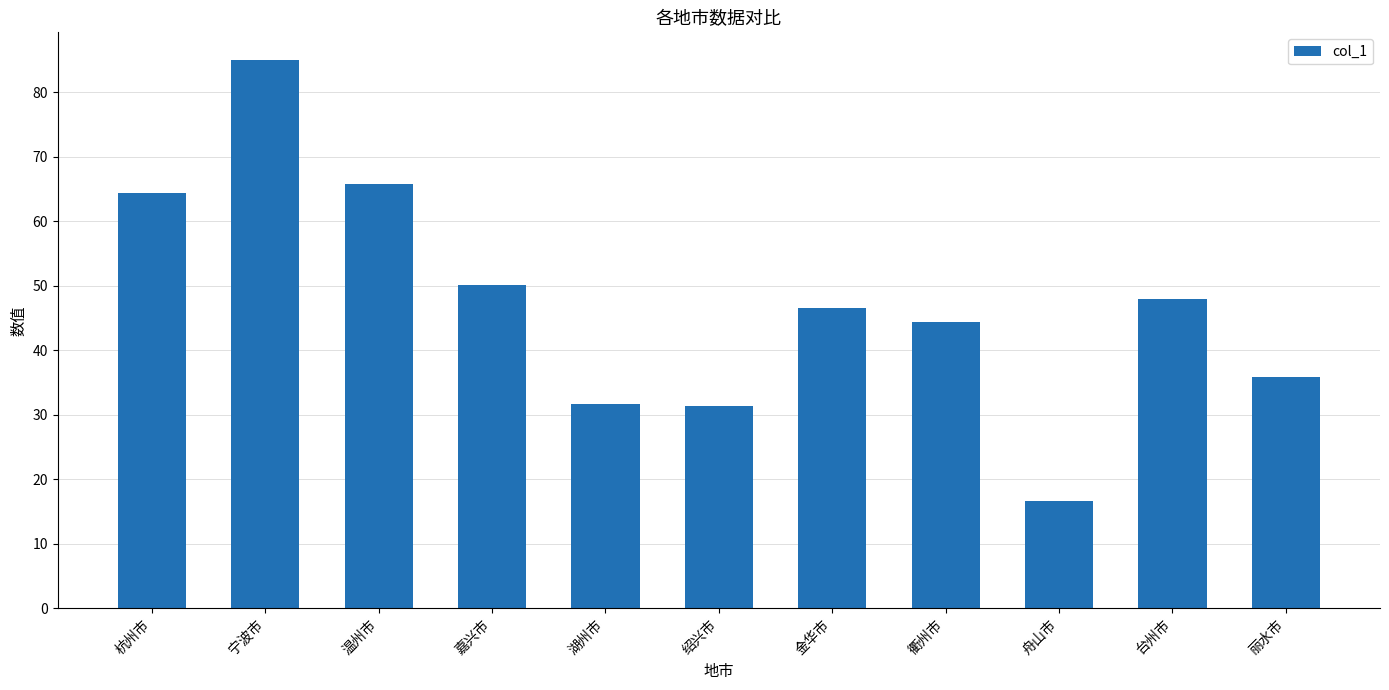

Reading left to right, transcribe all the data shown in this chart.

杭州市=64.3	宁波市=85.0	温州市=65.7	嘉兴市=50.1	湖州市=31.7	绍兴市=31.3	金华市=46.5	衢州市=44.4	舟山市=16.6	台州市=47.9	丽水市=35.9